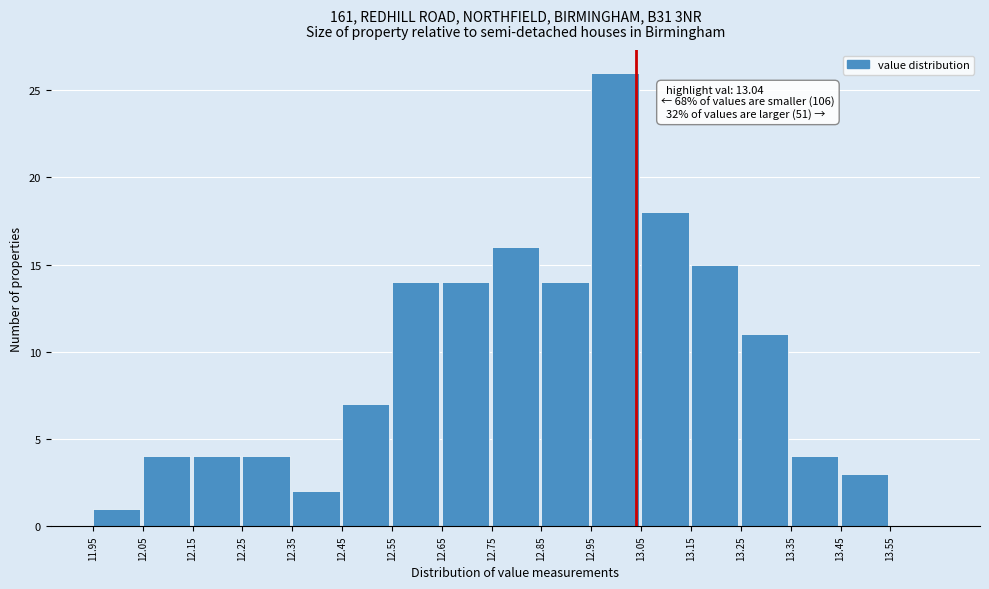

Over which range of the x-axis is the bar tallest?

12.95 to 13.05